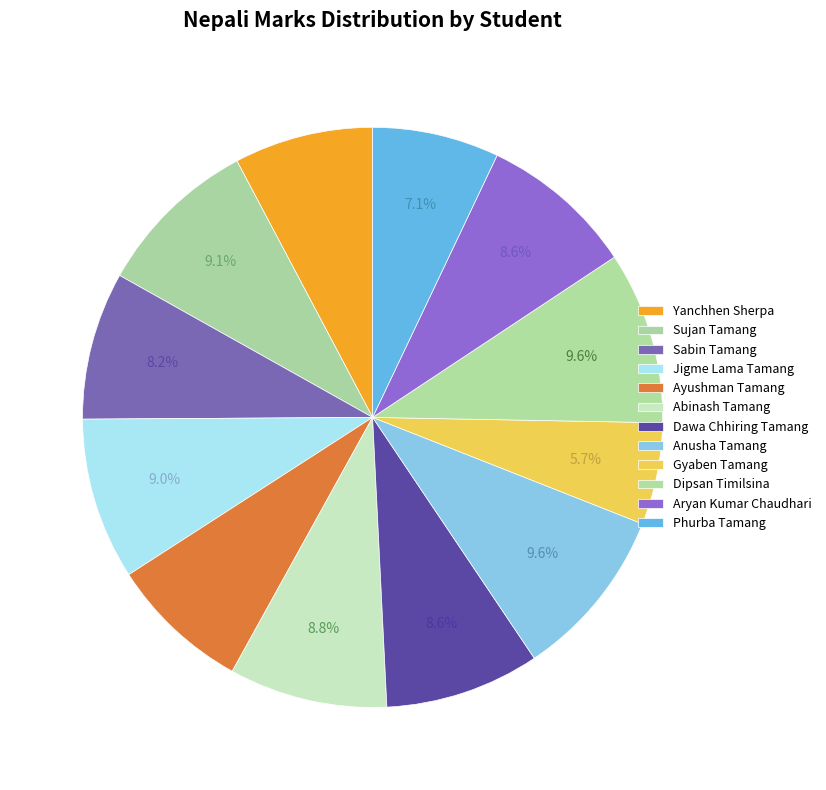

How many slices are in this pie chart?

12